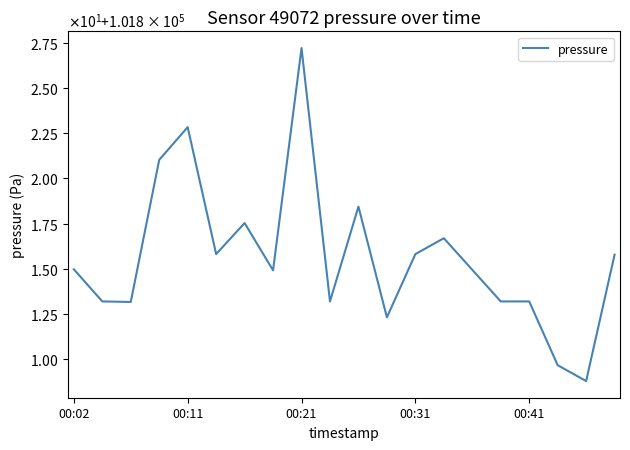

Is this an area chart (filled region under the line)?

No